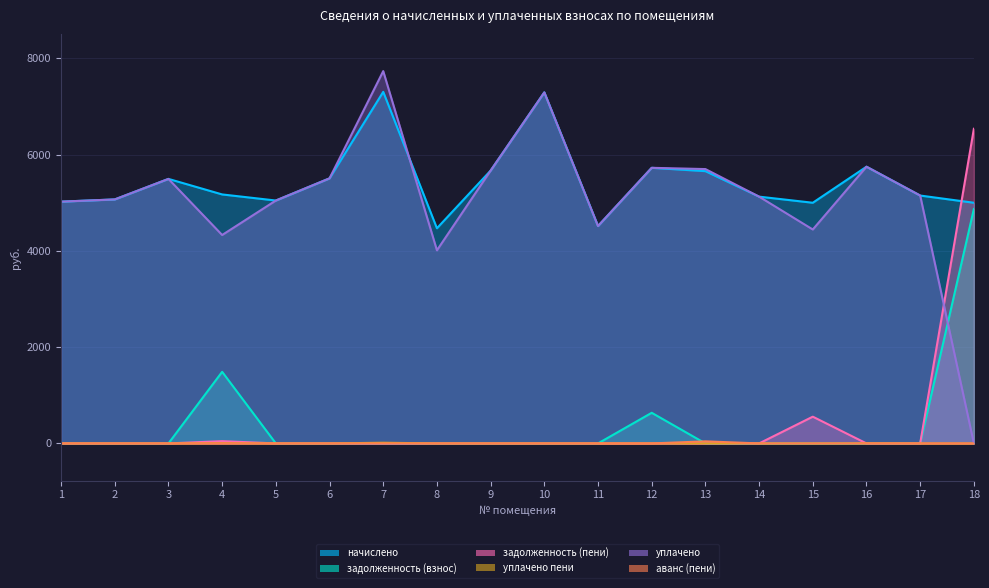

Where is the first local maximum for задолженность (взнос)?

4